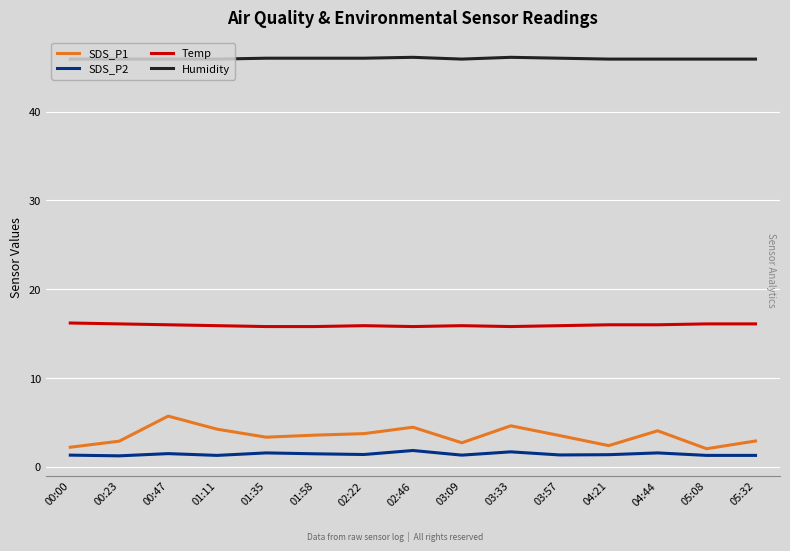

Which series has the largest range (max minus min)?

SDS_P1